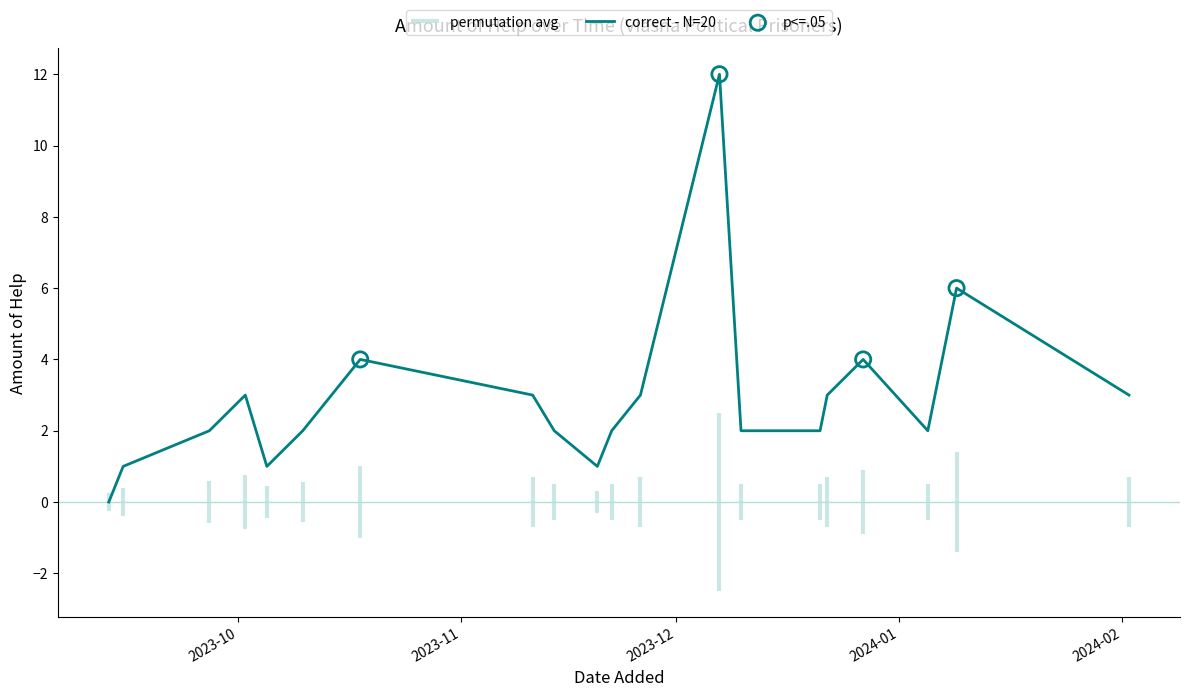

Between 2023-11-20 and 2023-12-07, which is larger?

2023-12-07